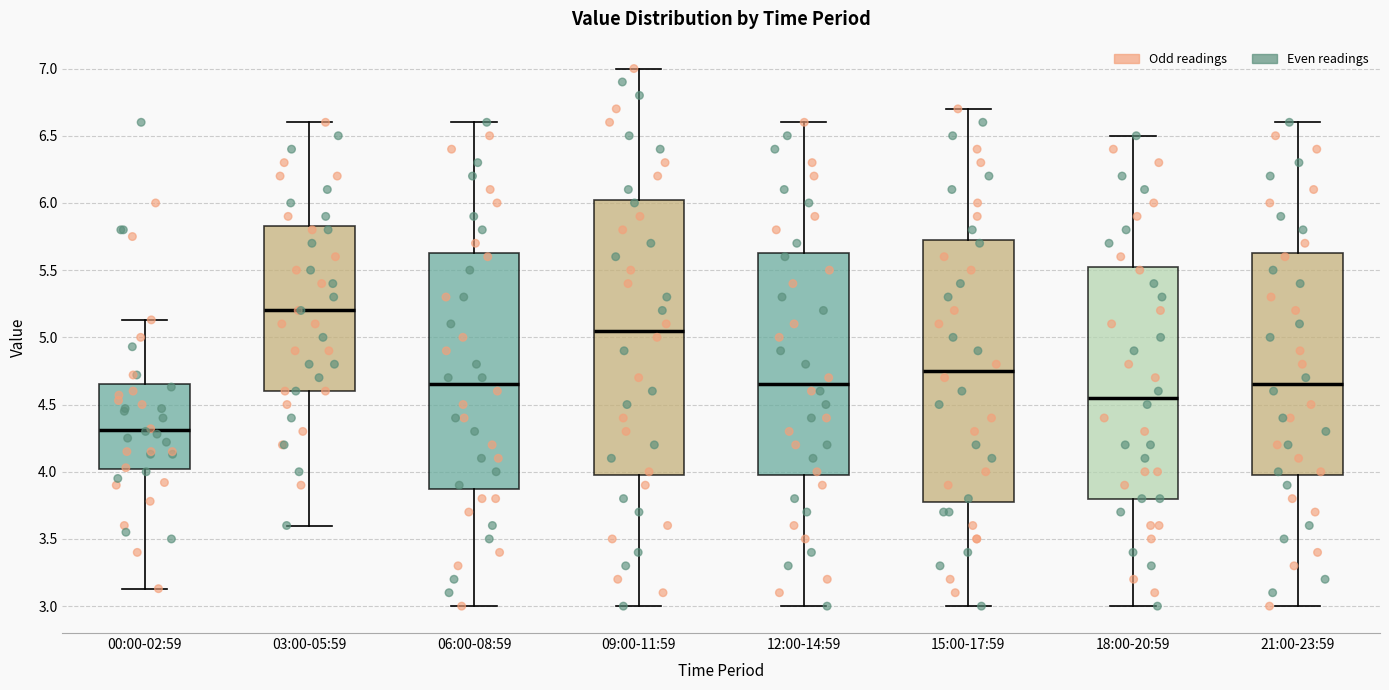

Where is the lower edge of the box for 06:00-08:59 on the y-axis? The values are not printed on the chart, so give them approximately, as read against the axis.

3.90